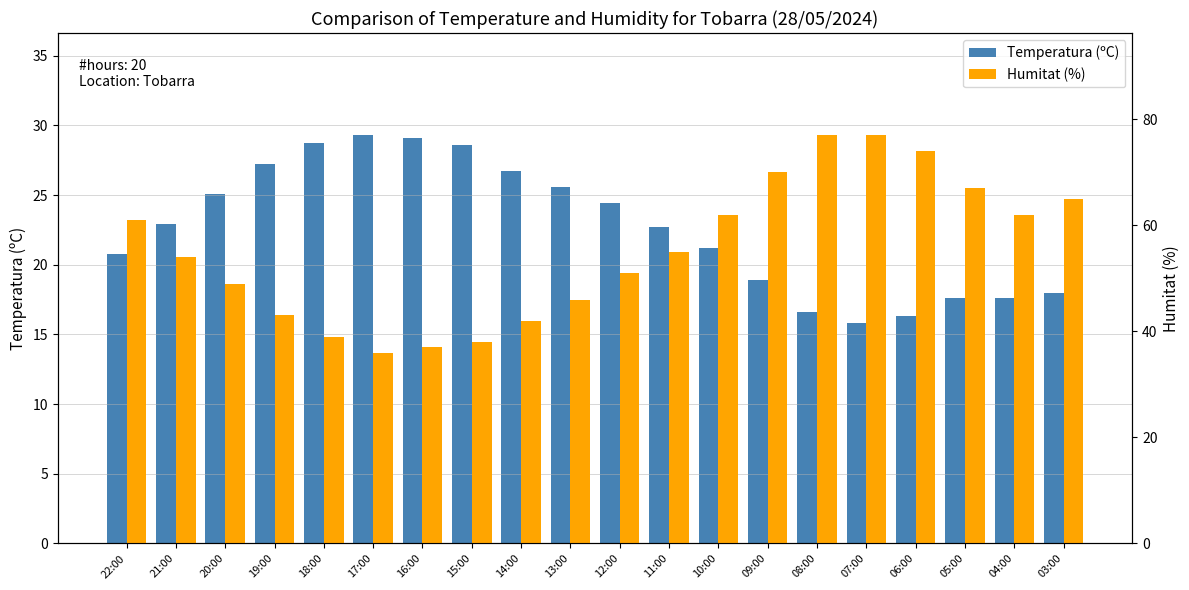

Reading left to right, extract all data points from this chart.

Temperatura (ºC): 22:00=20.8	21:00=22.9	20:00=25.1	19:00=27.2	18:00=28.7	17:00=29.3	16:00=29.1	15:00=28.6	14:00=26.7	13:00=25.6	12:00=24.4	11:00=22.7	10:00=21.2	09:00=18.9	08:00=16.6	07:00=15.8	06:00=16.3	05:00=17.6	04:00=17.6	03:00=18.0
Humitat (%): 22:00=61.0	21:00=54.0	20:00=49.0	19:00=43.0	18:00=39.0	17:00=36.0	16:00=37.0	15:00=38.0	14:00=42.0	13:00=46.0	12:00=51.0	11:00=55.0	10:00=62.0	09:00=70.0	08:00=77.0	07:00=77.0	06:00=74.0	05:00=67.0	04:00=62.0	03:00=65.0